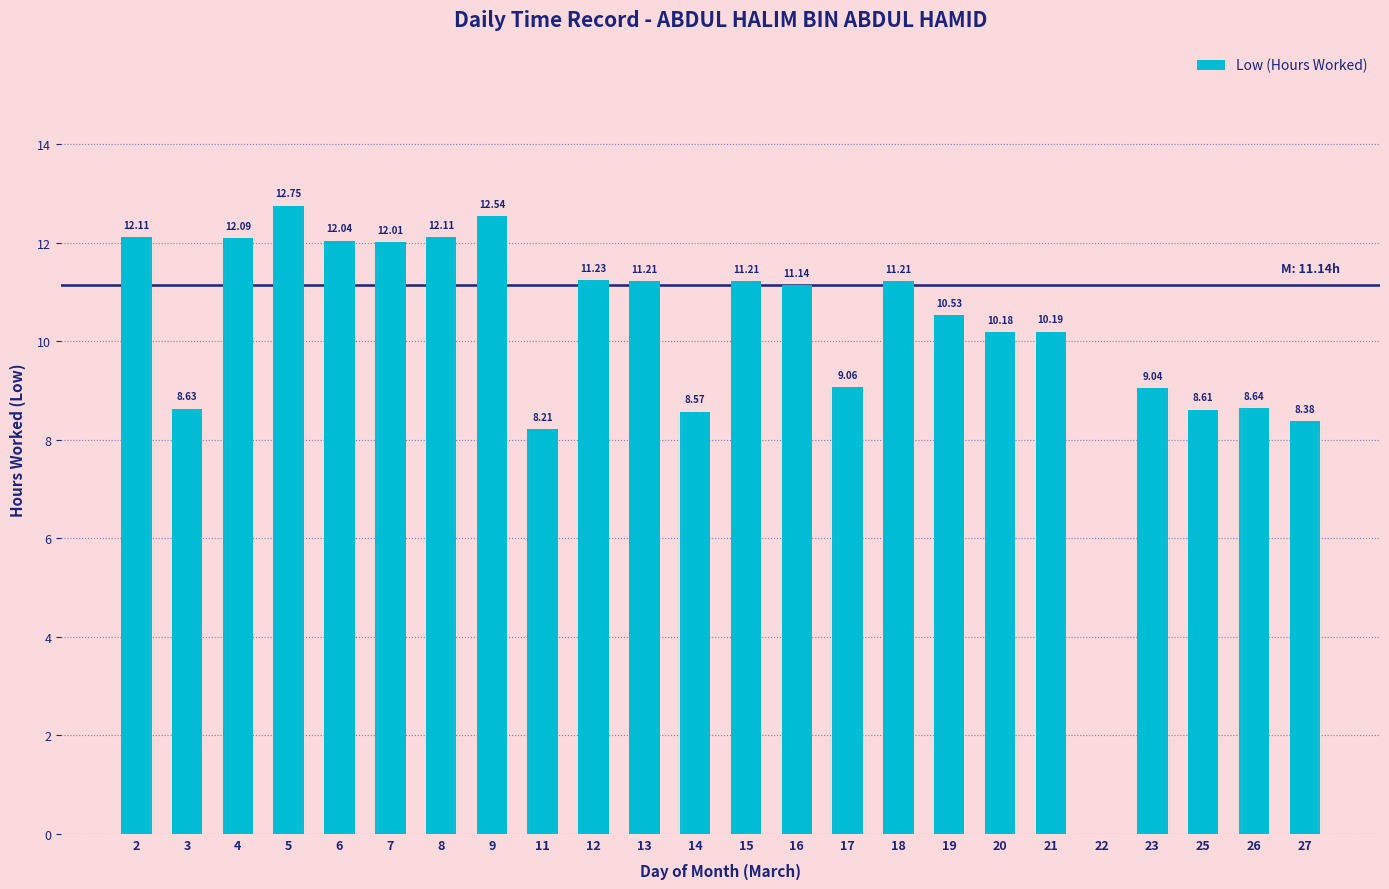

Is it true that the value at 15 is 14.9?

False